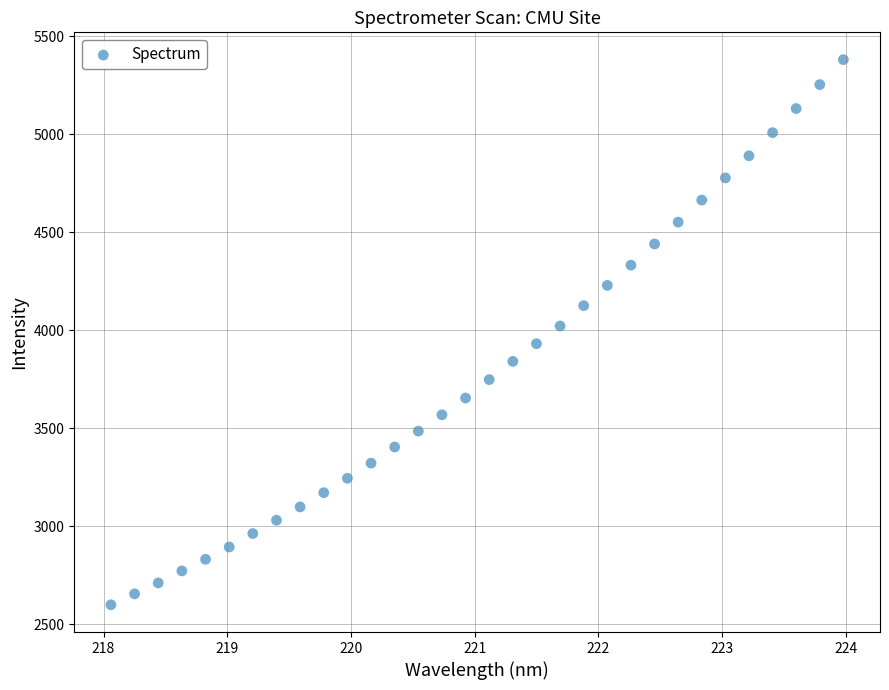

What is the range of X values (max minus min)?

5.9